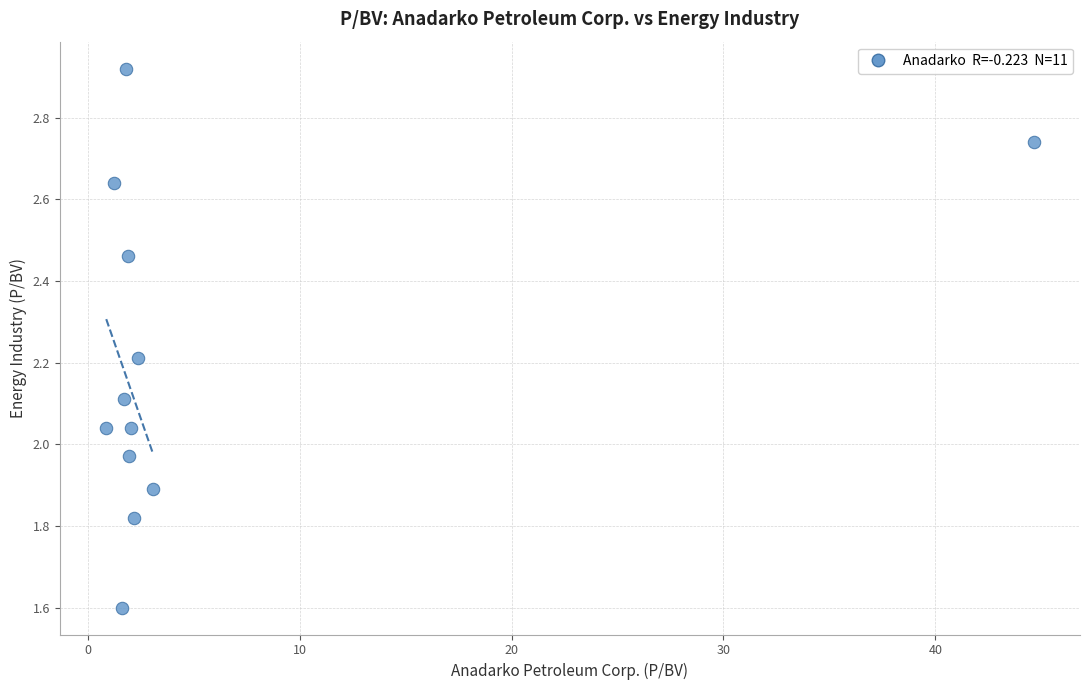

What is the average Y value?

2.2